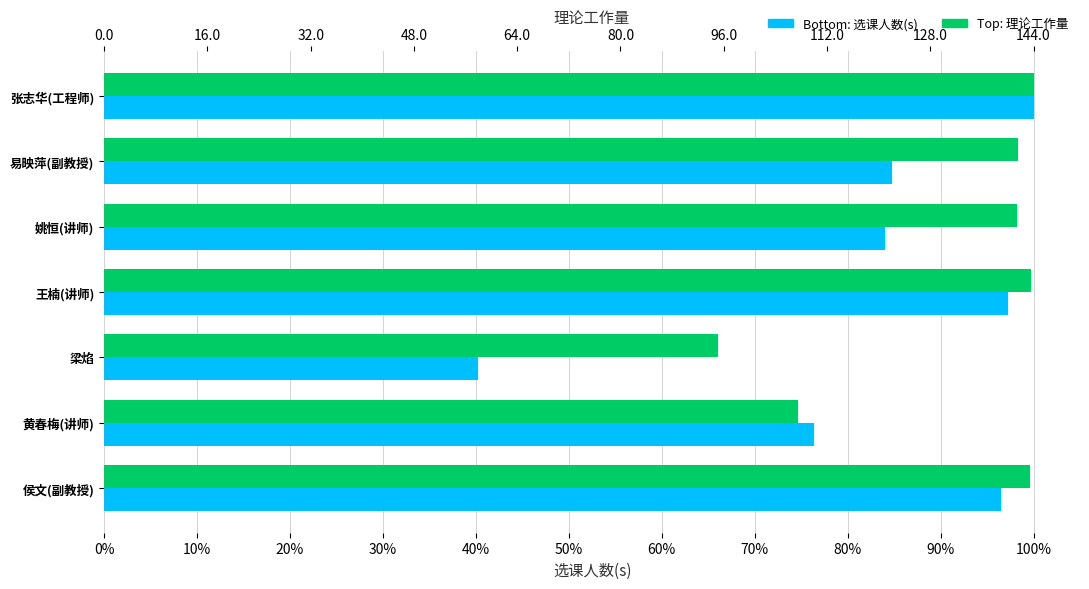

Rank the series by their average value, from highest to lowest.

理论工作量, 选课人数(s)